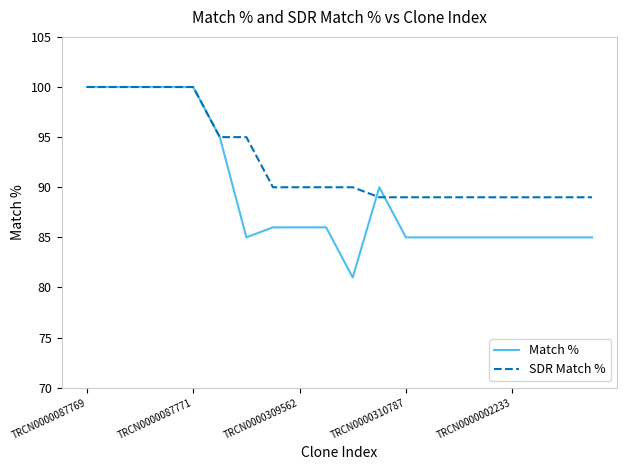

Rank the series by their average value, from highest to lowest.

SDR Match %, Match %